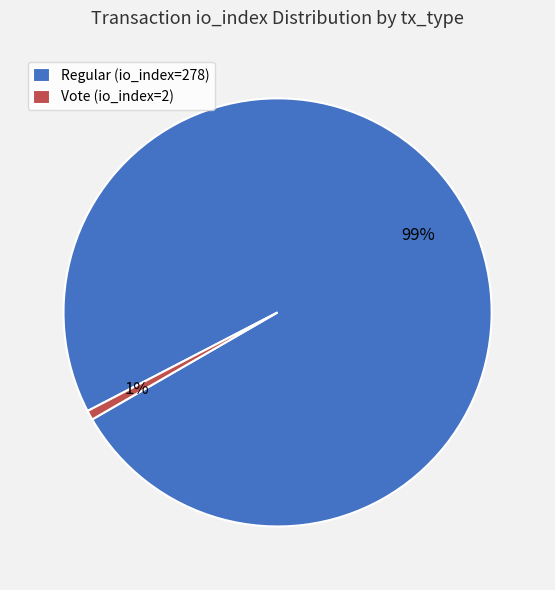

To the nearest percent, what is the average slice percentage?

50%